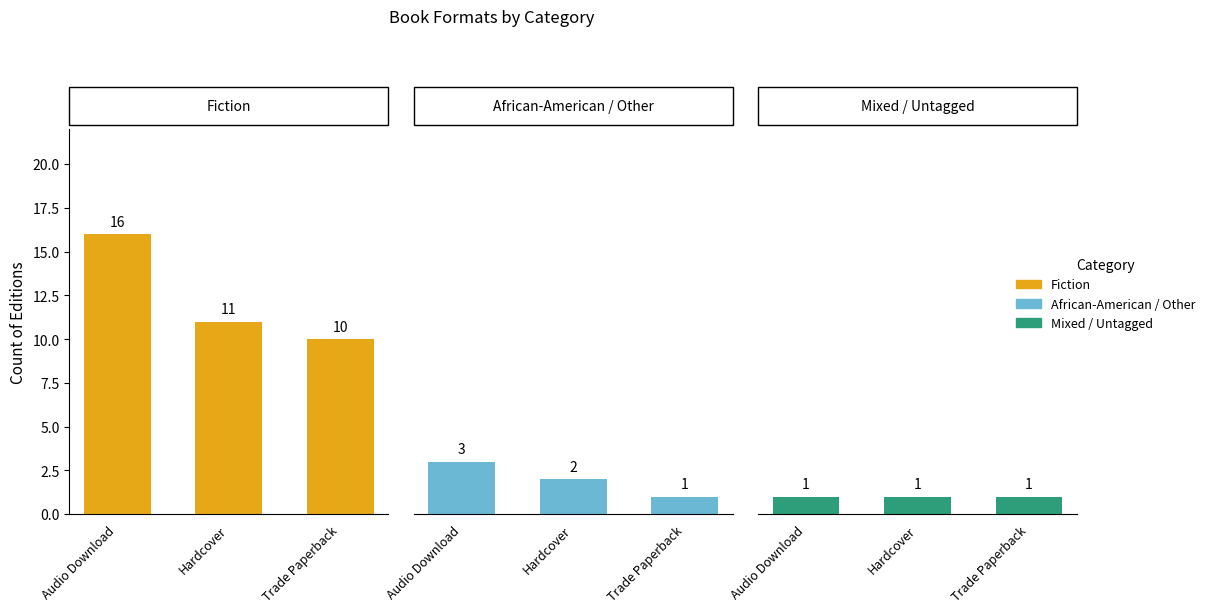

What value does the African-American / Other series have at Trade Paperback?

1